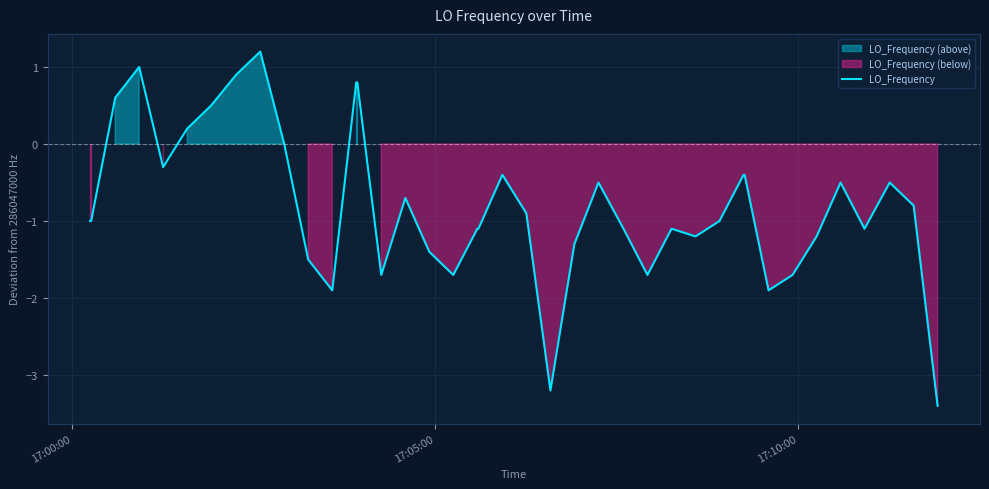

What is the minimum value for LO_Frequency?

-3.4